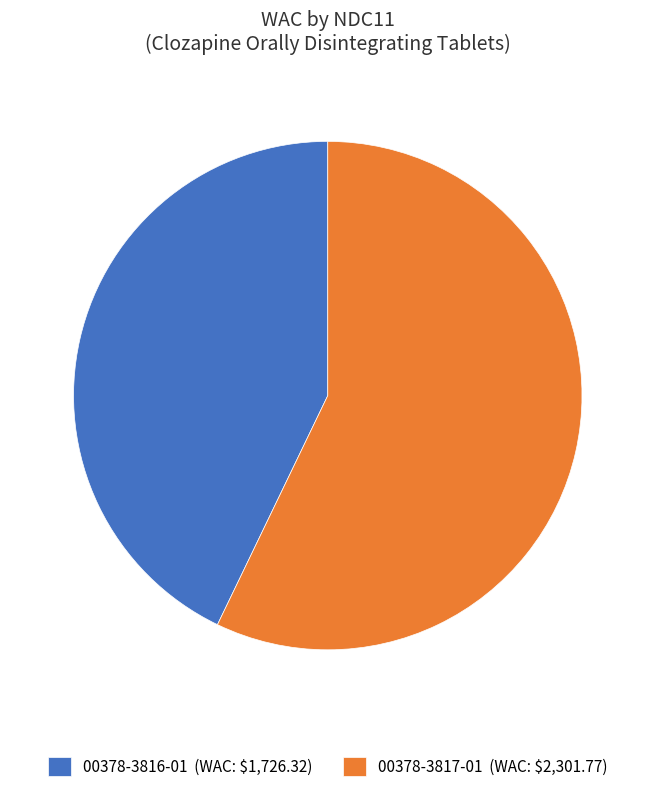

Which category has the smallest portion of the pie?

00378-3816-01